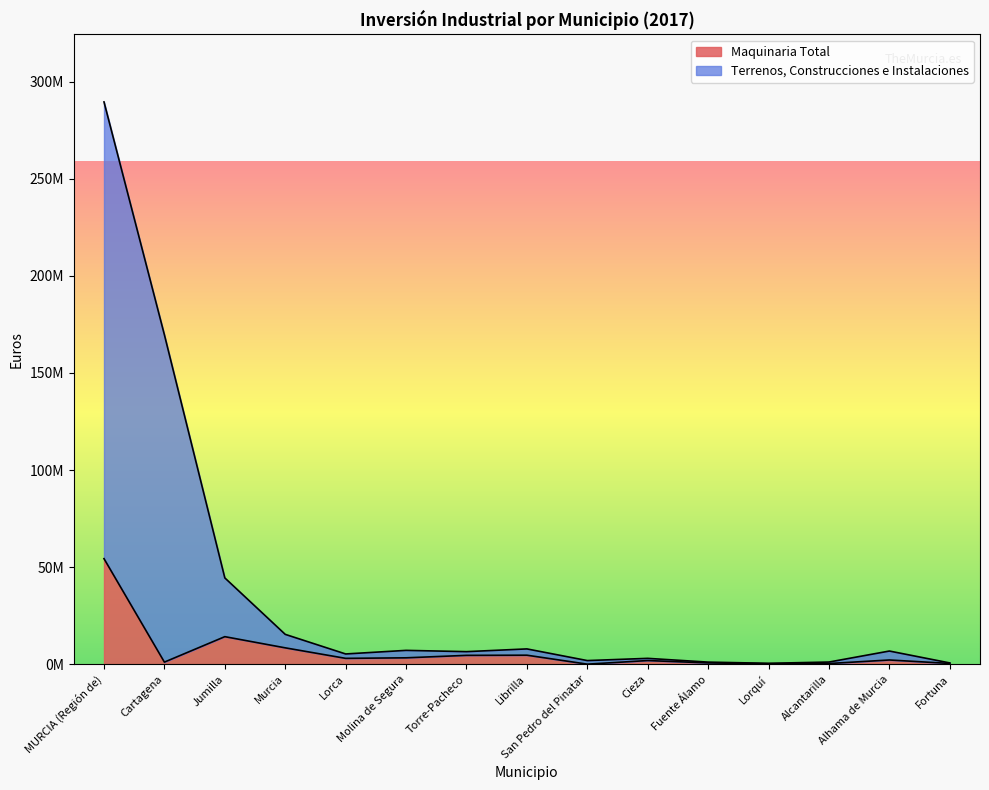

What is the label of the 2nd point from the right?

Alhama de Murcia